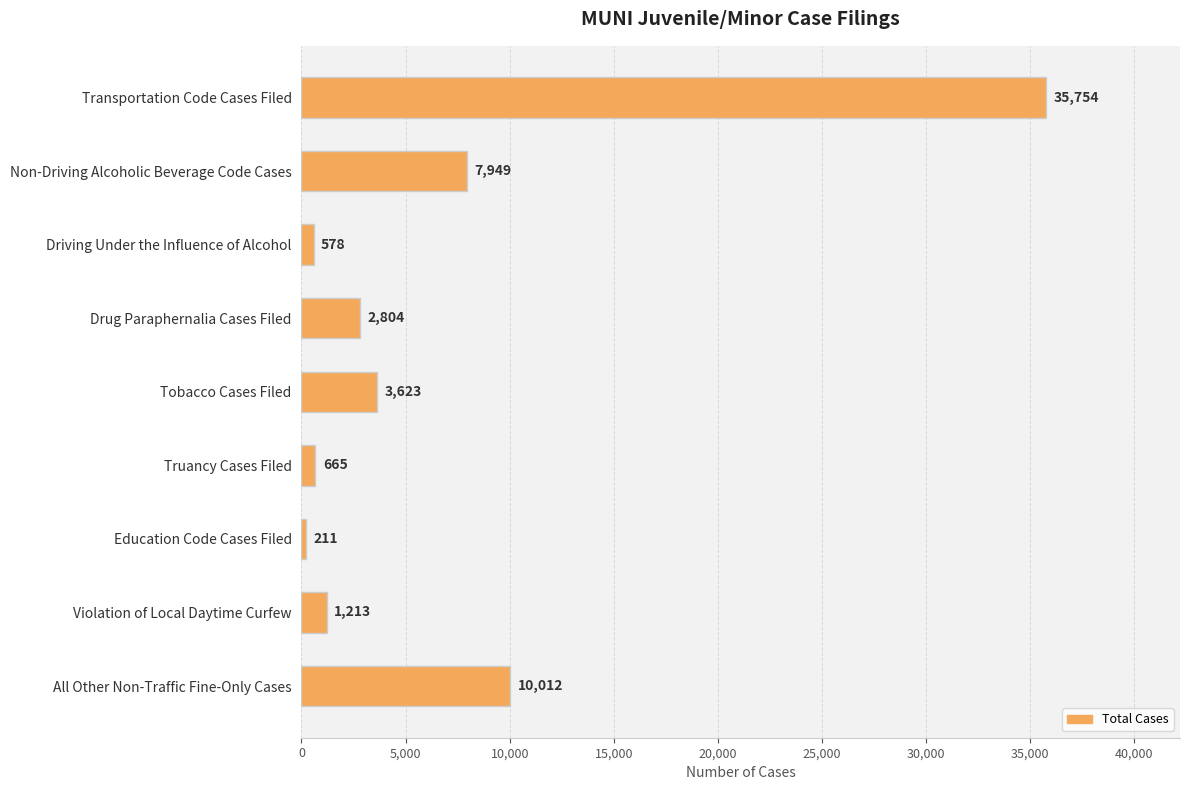

What is the difference between the second highest and minimum values?

9801